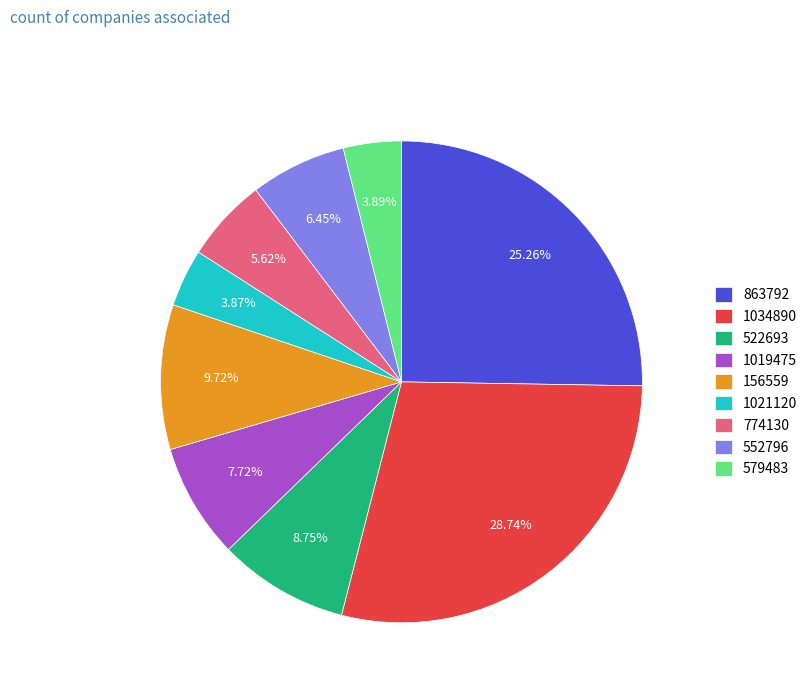

Do 522693 and 1019475 together represent more than half of the pie?

No